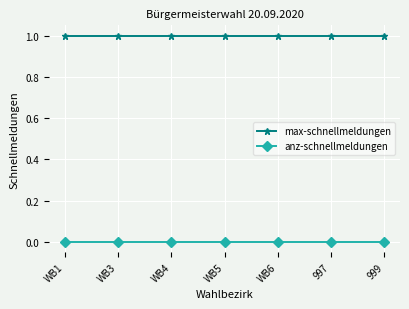

Is the value of max-schnellmeldungen at WB3 greater than the value of anz-schnellmeldungen at WB6?

Yes